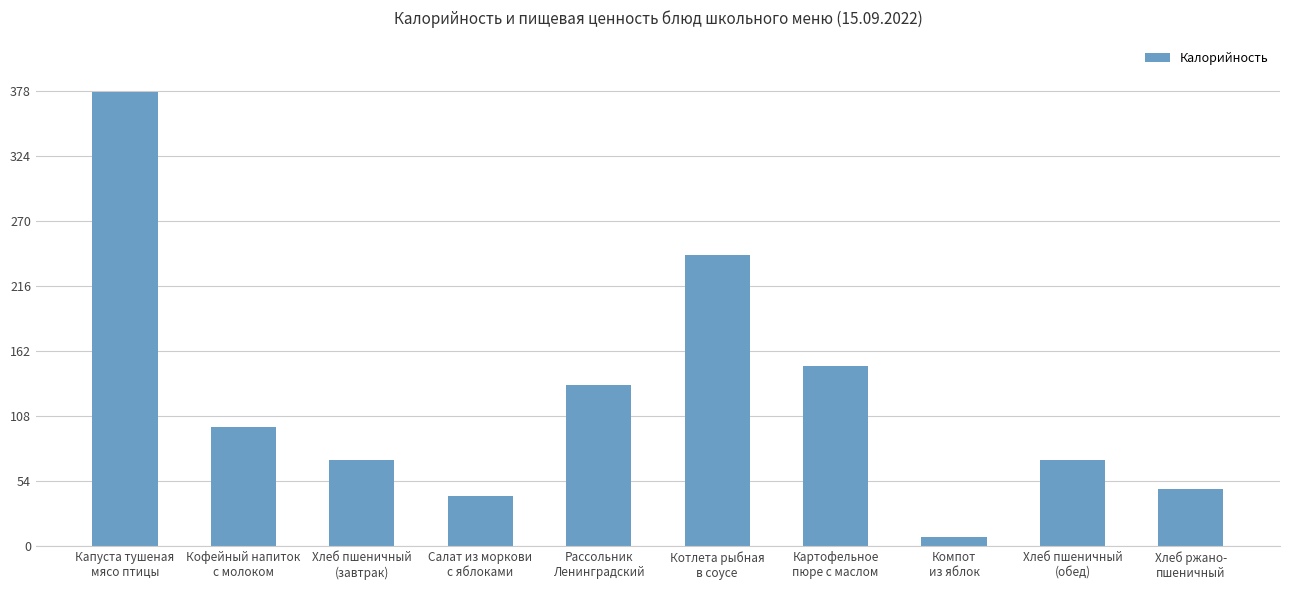

What is the difference between the maximum and second lowest values?

335